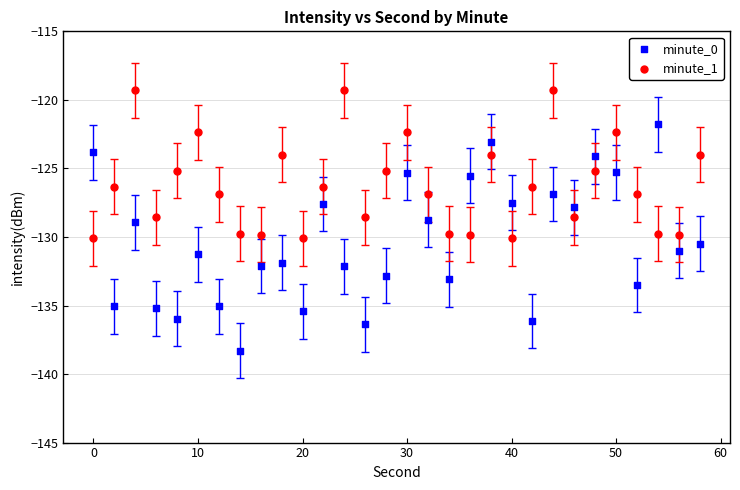

Across all data points, what is the range of Y values (max minus min)?

19.0